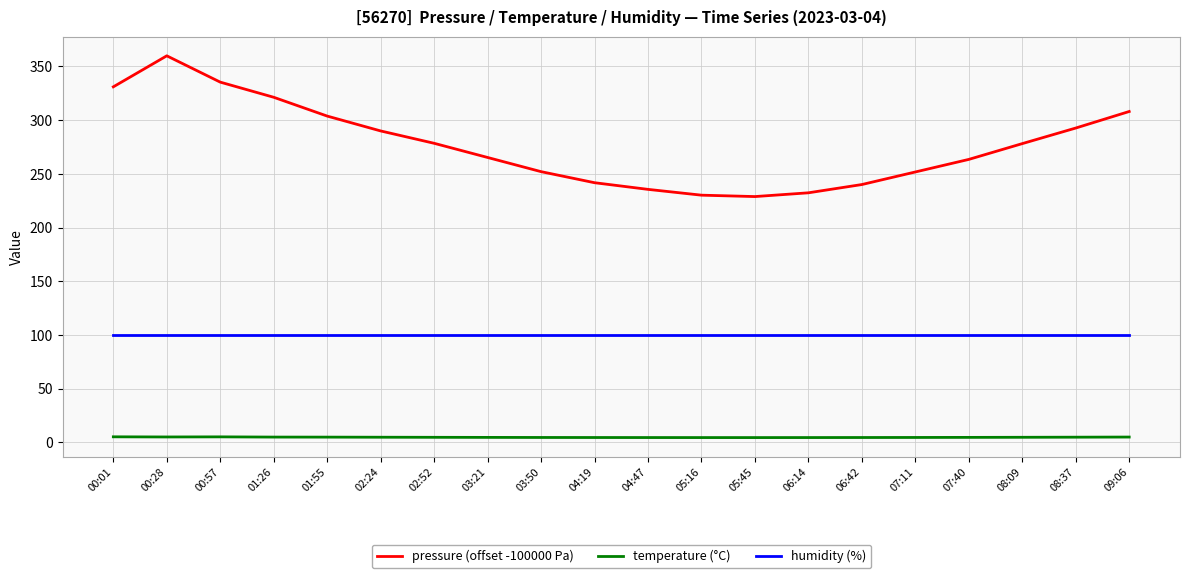

What are all the series names shown in the legend?

pressure (offset -100000 Pa), temperature (°C), humidity (%)